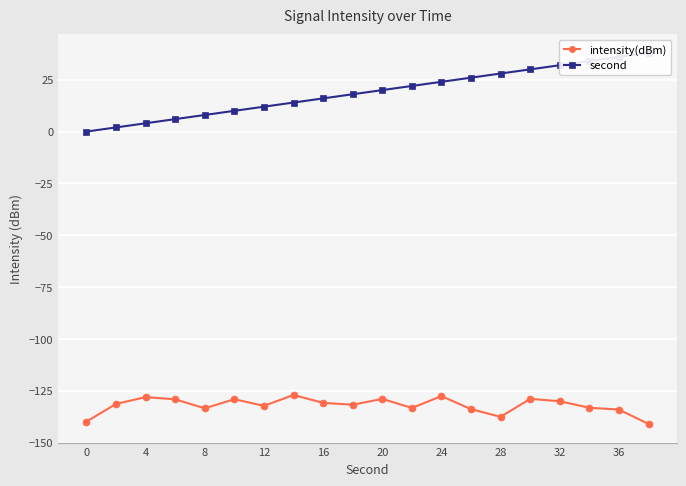

What are all the series names shown in the legend?

intensity(dBm), second